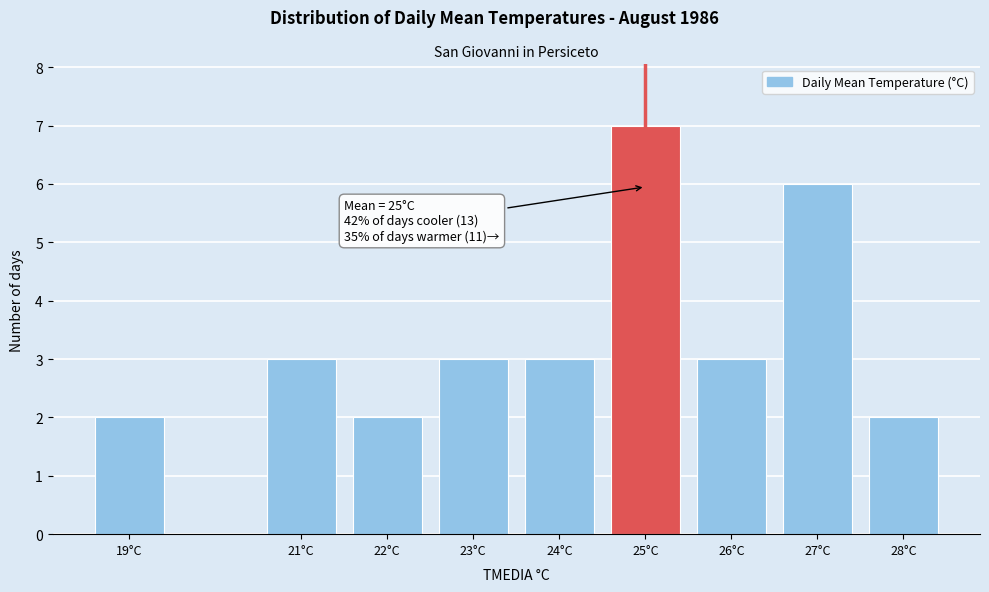

Reading left to right, extract all data points from this chart.

19°C=2	21°C=3	22°C=2	23°C=3	24°C=3	25°C=7	26°C=3	27°C=6	28°C=2